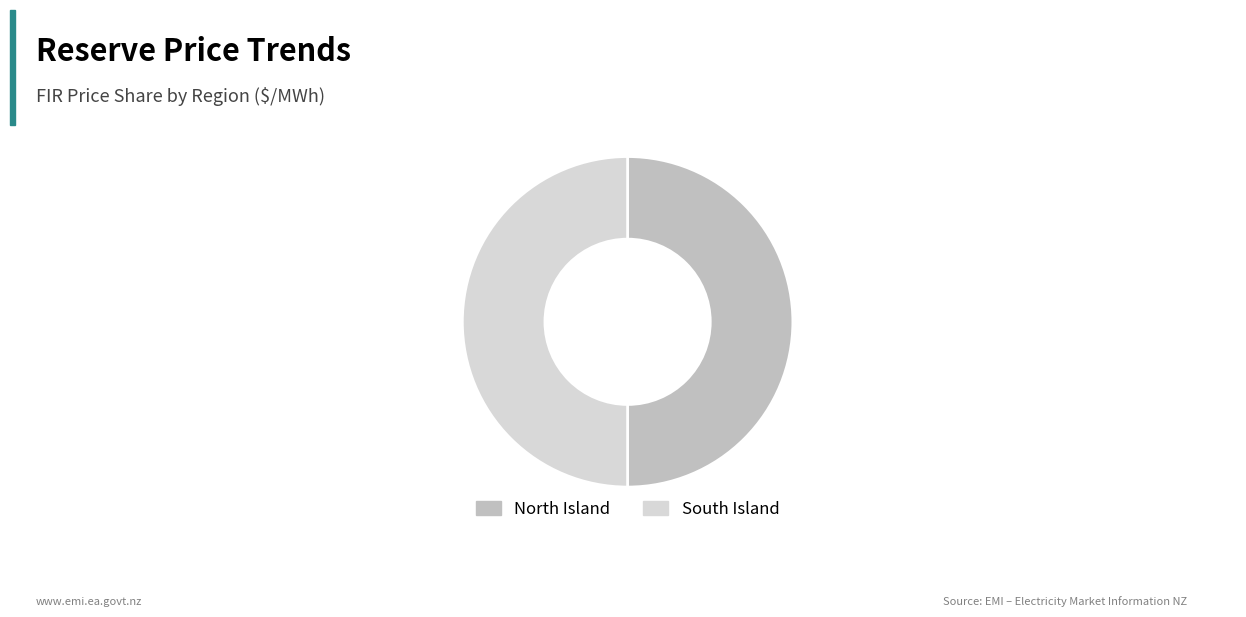

The North Island slice represents 36% of the pie. True or false?

False